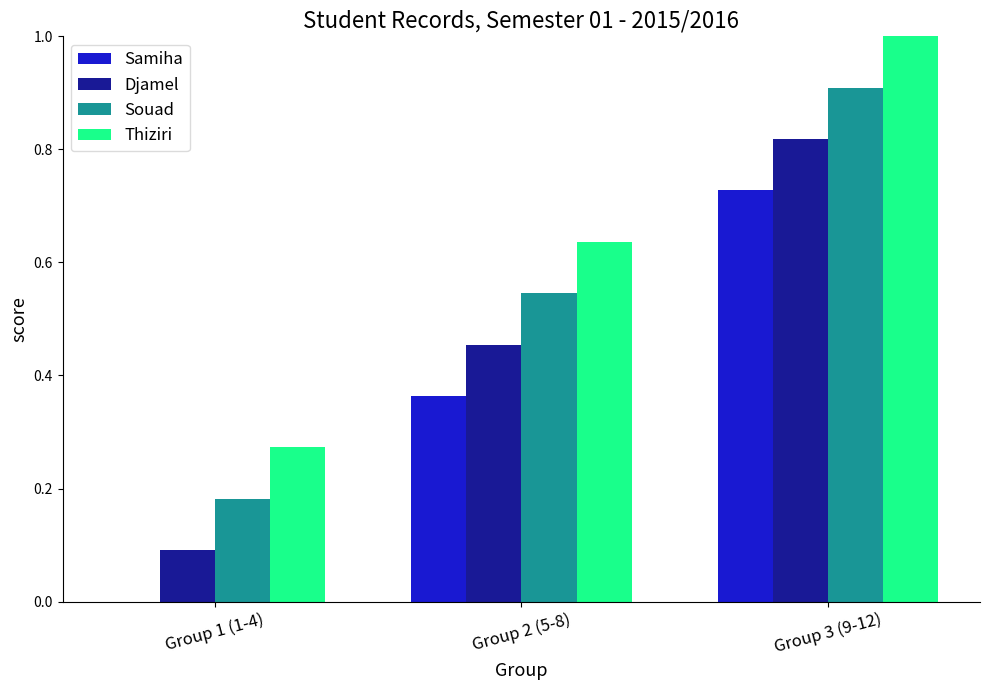

What is the sum of all Souad values?

1.6